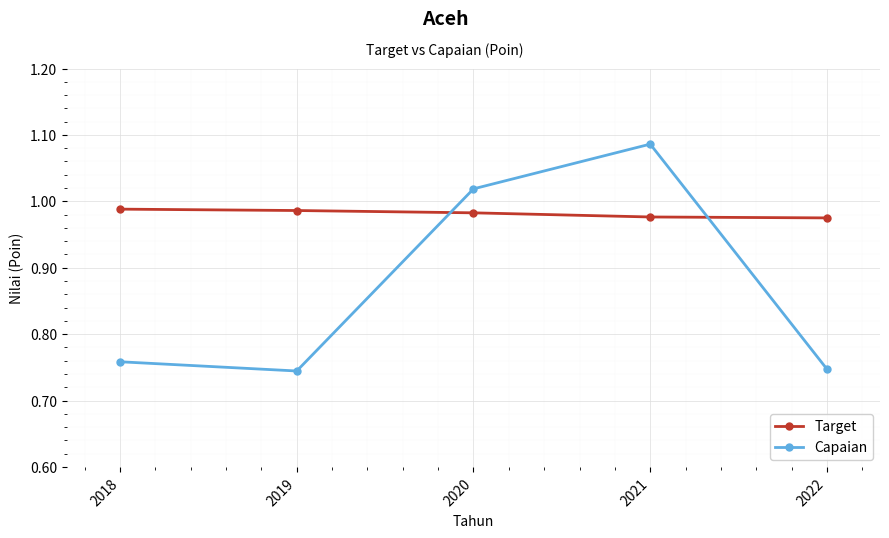

Rank the series at 2018 from lowest to highest value.

Capaian, Target